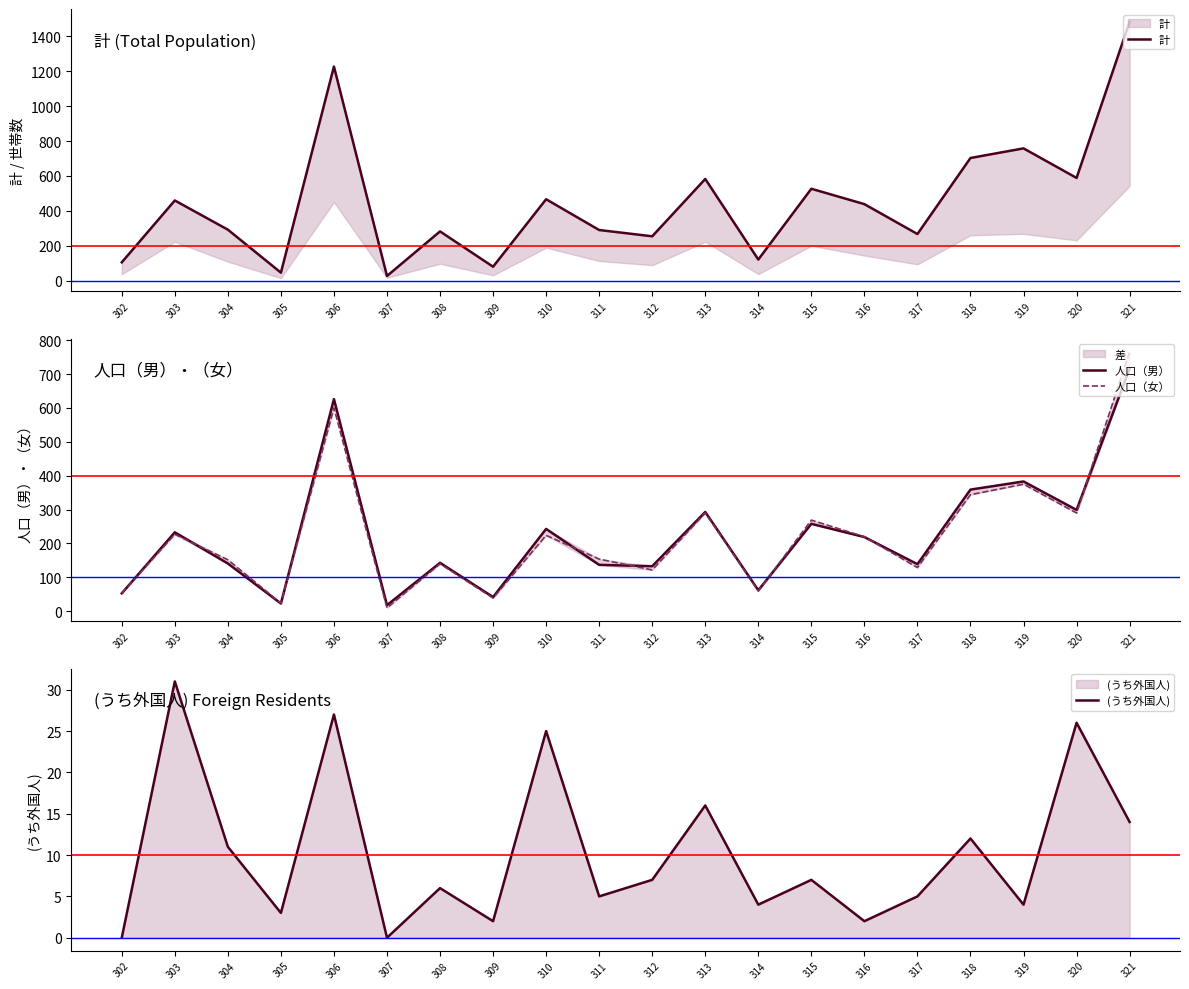

True or false: 人口（男） and 人口（女） intersect in this chart.

True